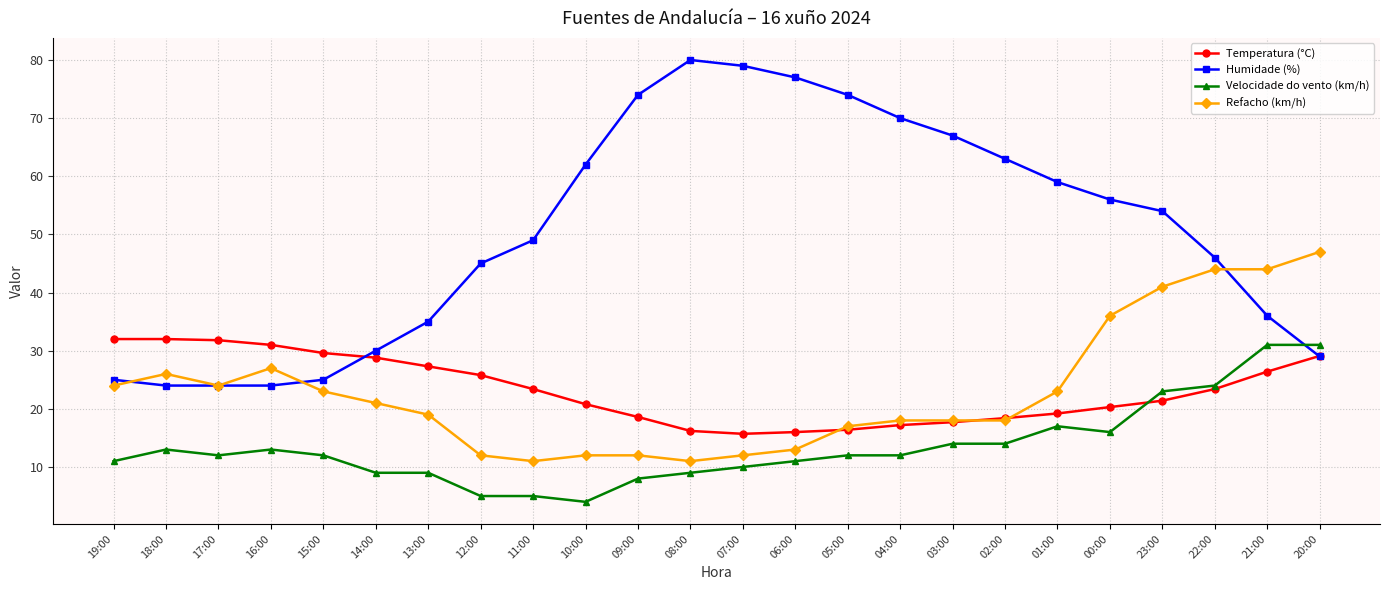

Between 16:00 and 06:00, which series saw the biggest shift?

Humidade (%)